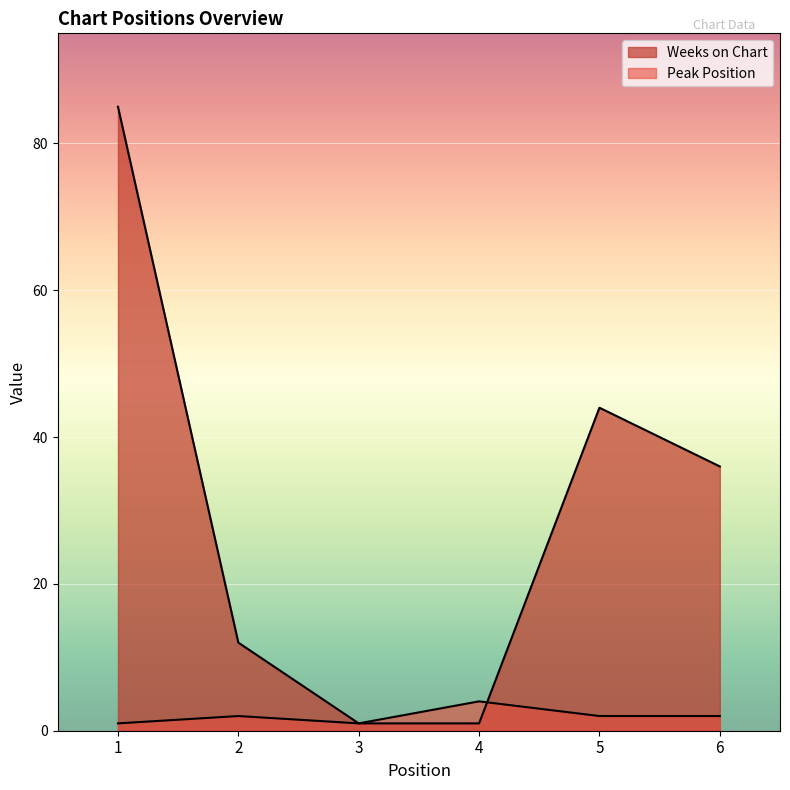

How many data points in Weeks on Chart are above 36?

2